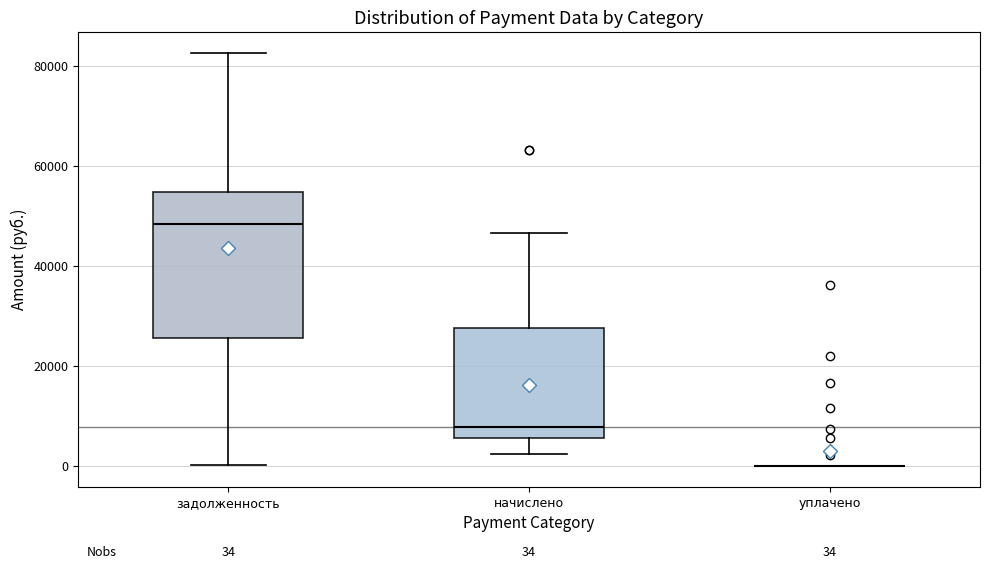

Which box is the tallest, from its lower edge to its upper edge?

задолженность